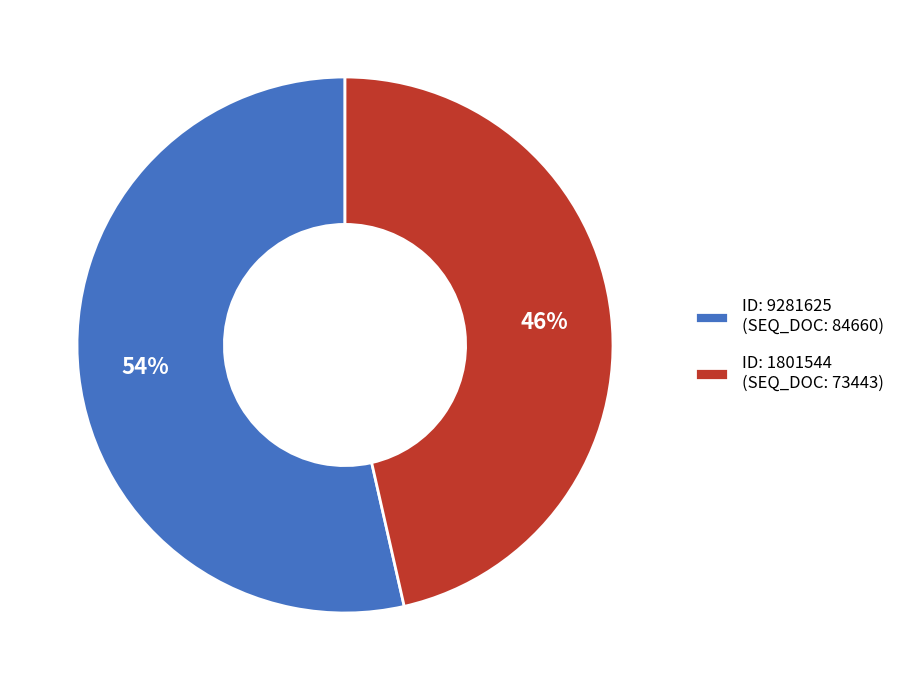

Approximately how many times larger is the value at ID: 1801544 (SEQ_DOC: 73443) compared to ID: 9281625 (SEQ_DOC: 84660)?

0.9